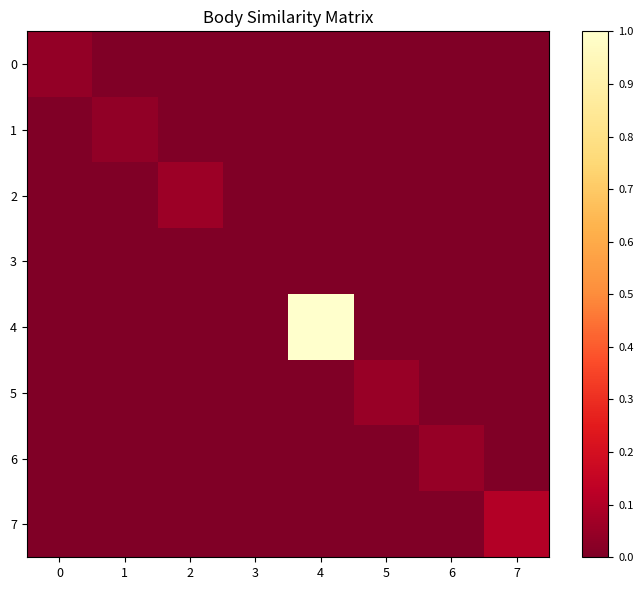

Between 0 and 3, which series saw the biggest shift?

row_0